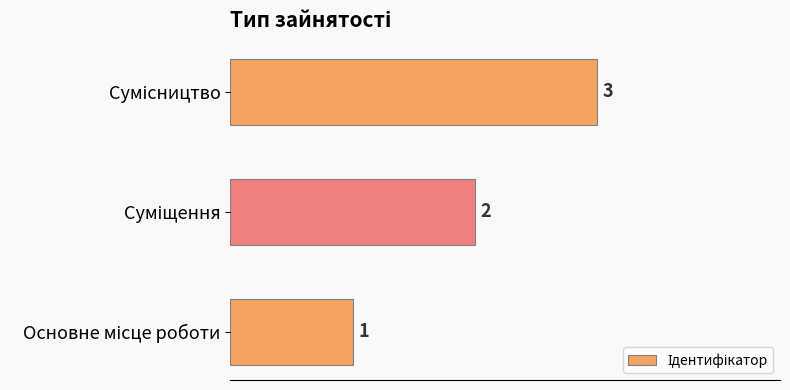

What is the sum of all values?

6